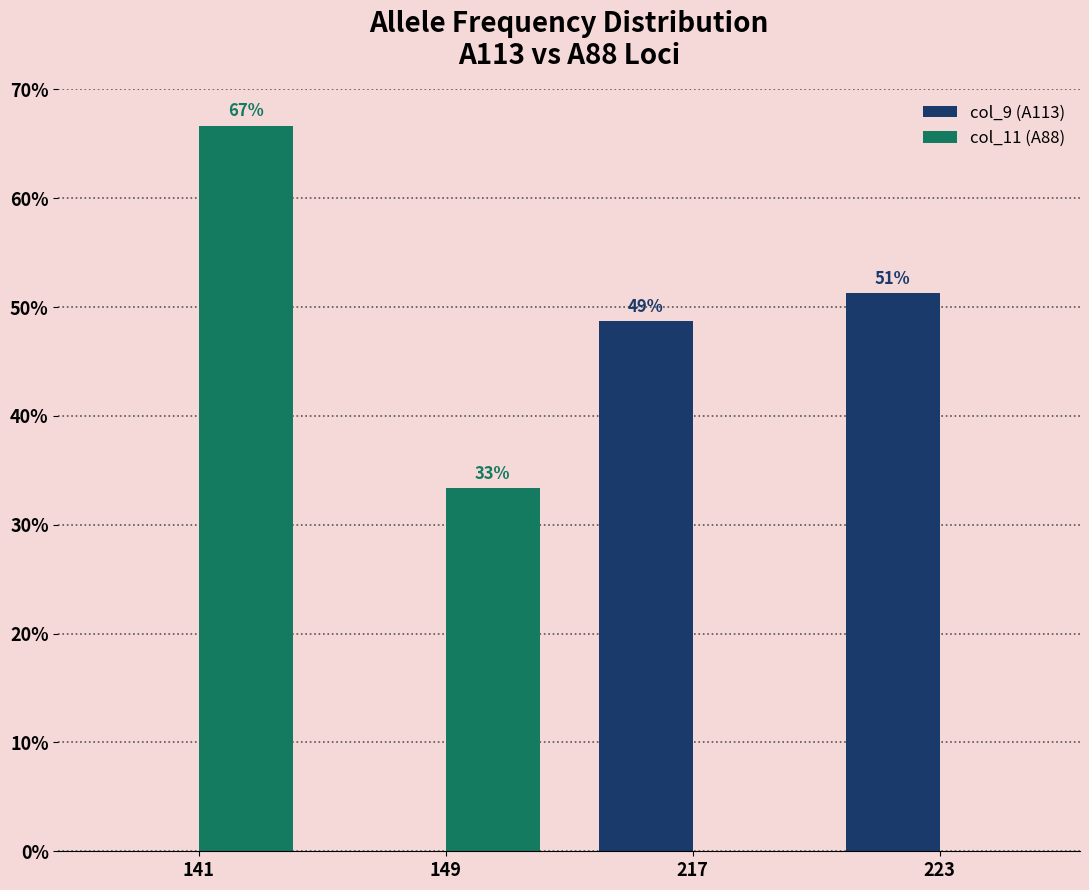

What is the greatest value displayed?

66.7